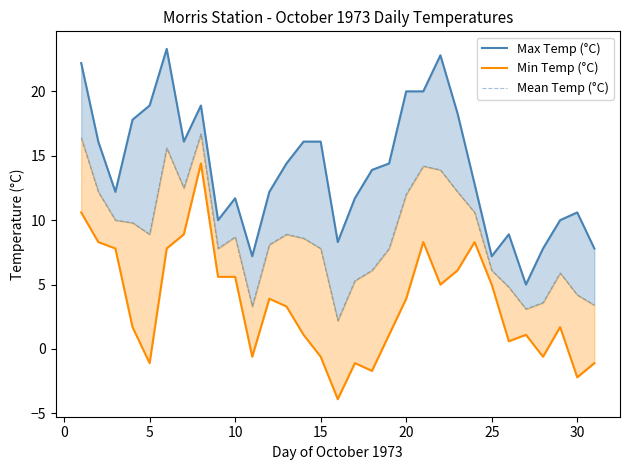

How many interior local valleys does the Mean Temp (°C) series have?

6